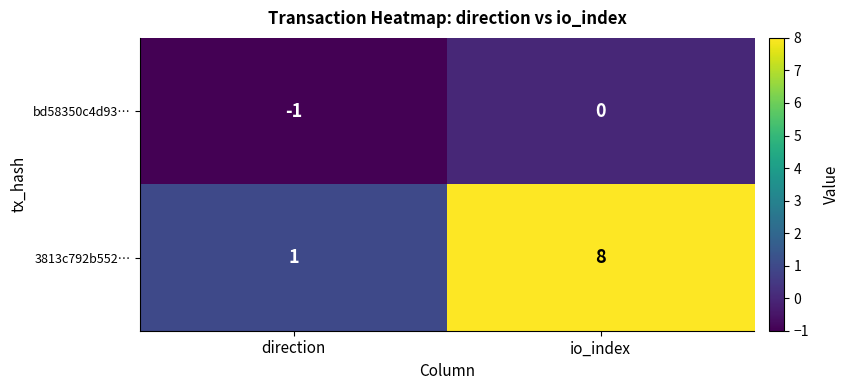

List the labels in order of 3813c792b552… value, smallest first.

direction, io_index